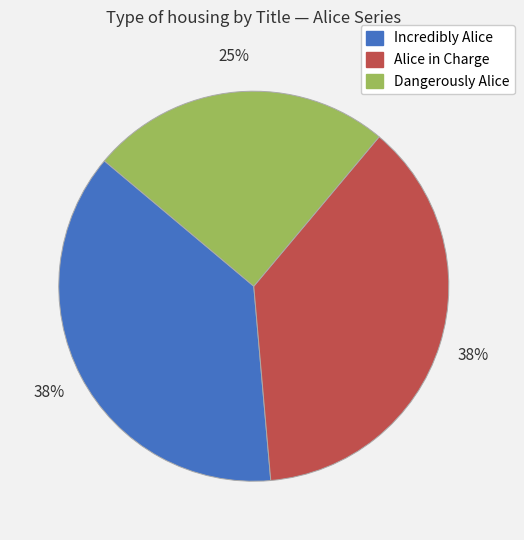

Which has a higher value, Alice in Charge or Dangerously Alice?

Alice in Charge